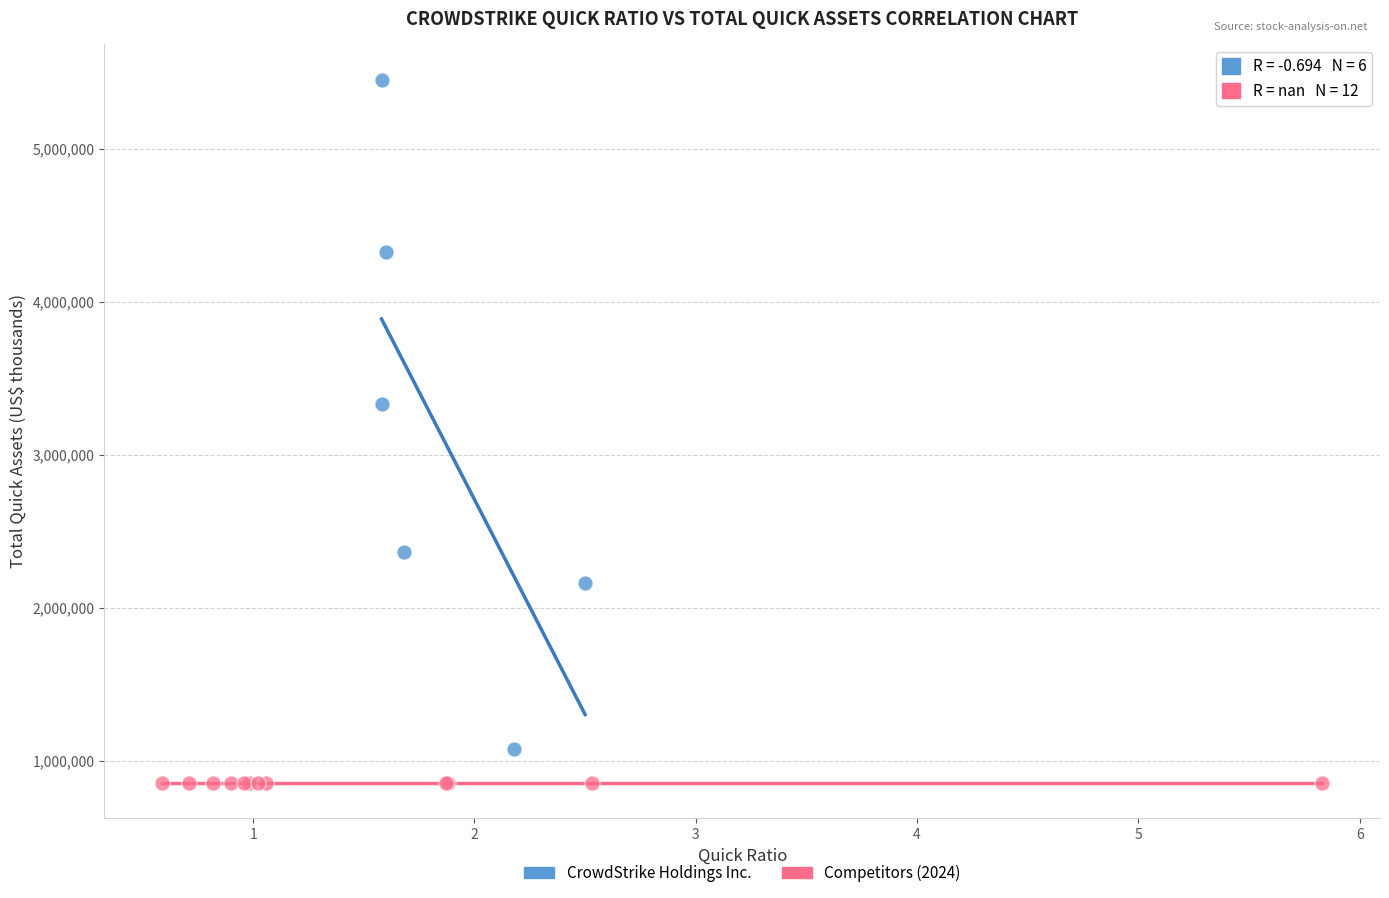

Which series contains the highest Y value?

CrowdStrike Holdings Inc.